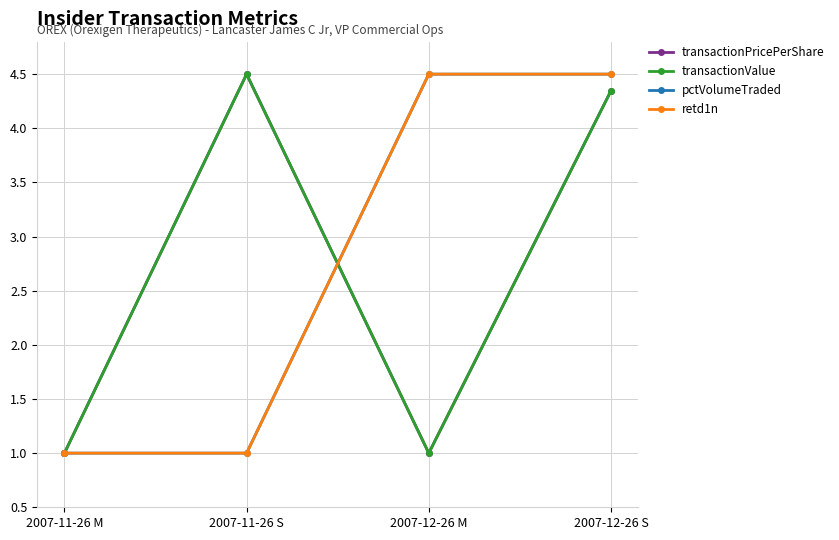

What is the total value across all series at 2007-11-26 S?

11.0